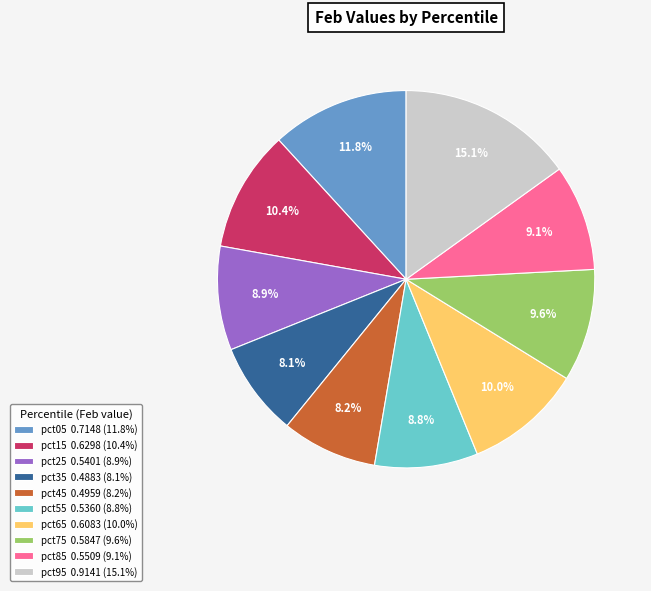

To the nearest percent, what percentage of the pie is pct05?

12%